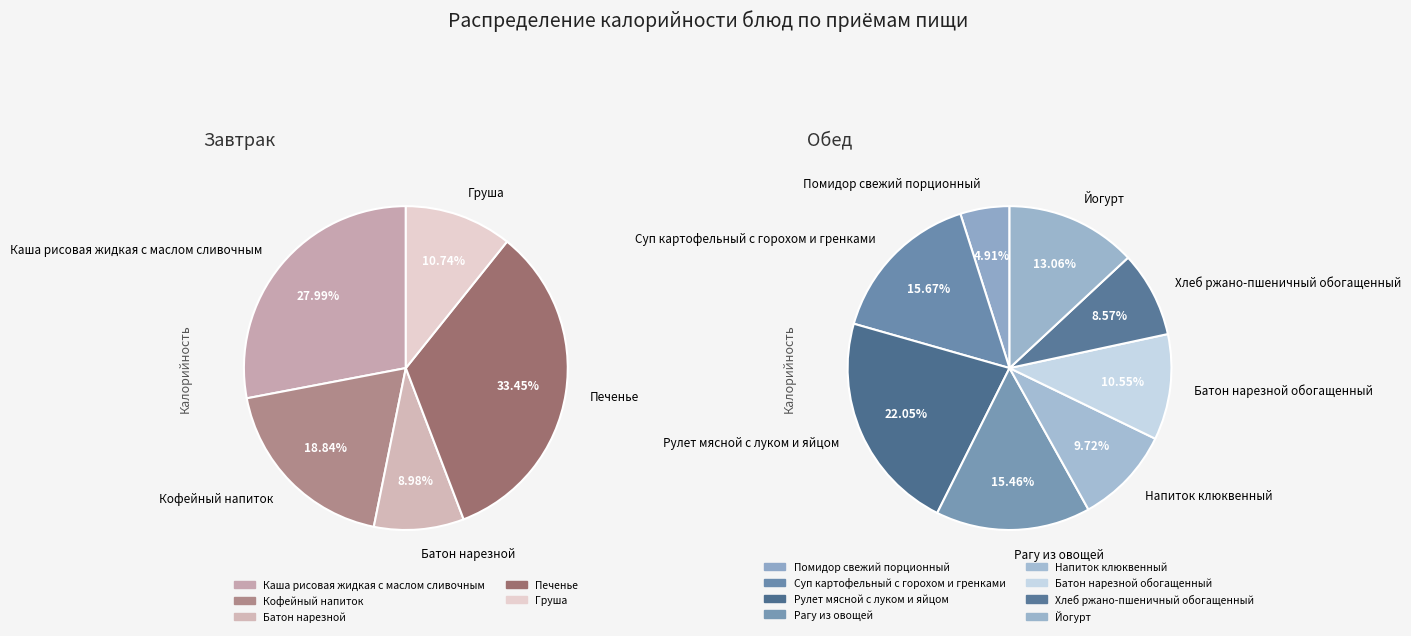

What is the ratio of the value at Кофейный напиток to the value at Помидор свежий порционный?

2.3